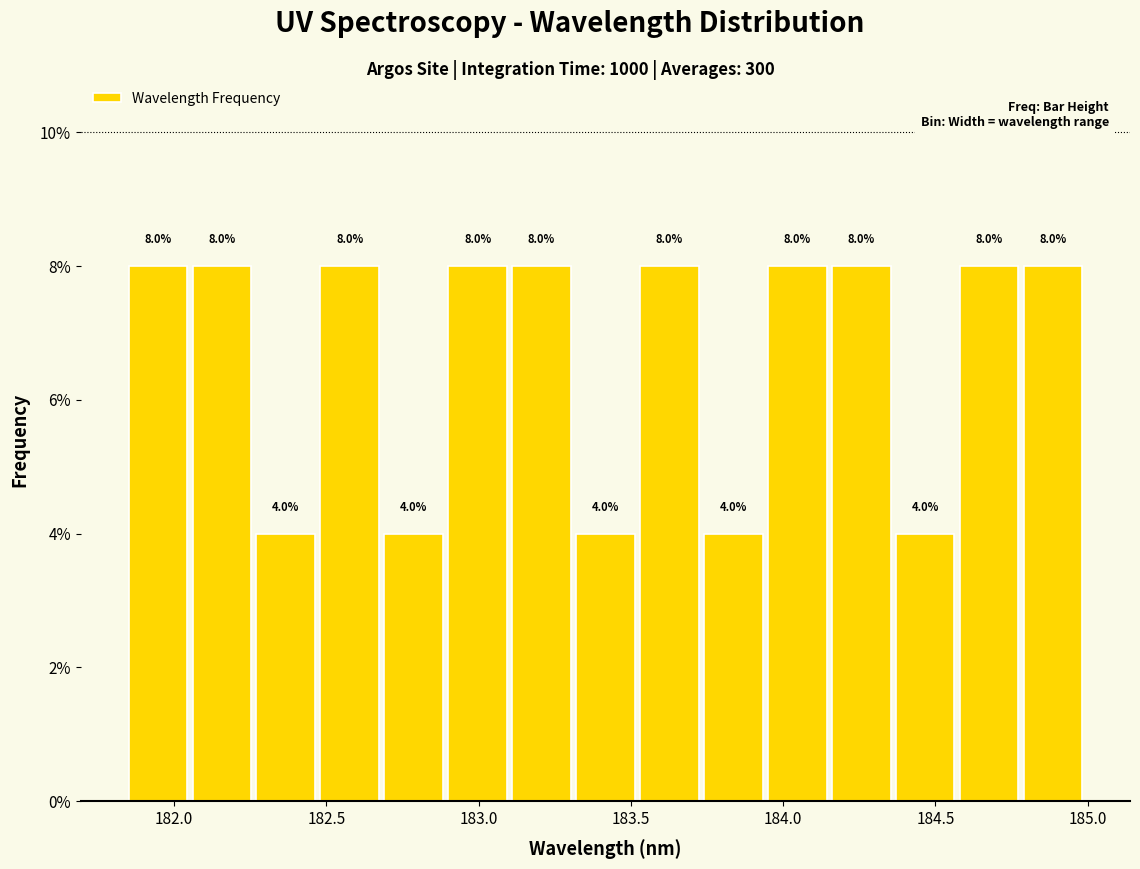

How tall is the bar that spans 182.70 to 182.90 on the x-axis? The bar edges are not printed on the chart, so give them approximately, as read against the axis.

4.0